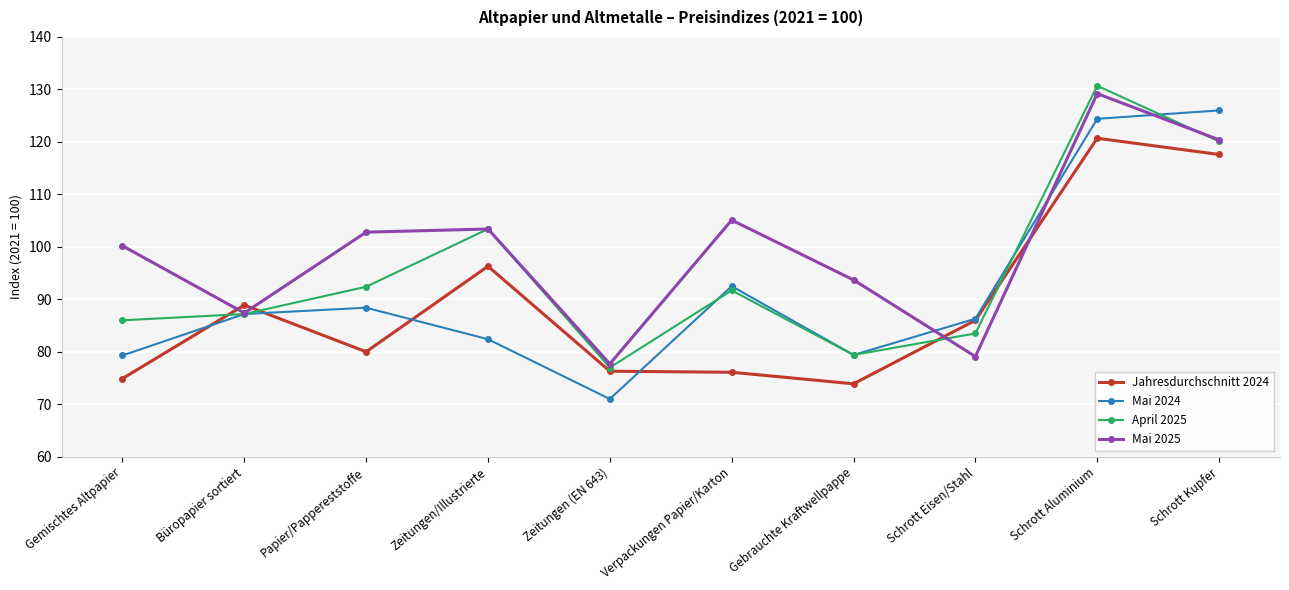

How many interior local valleys does the Mai 2025 series have?

3